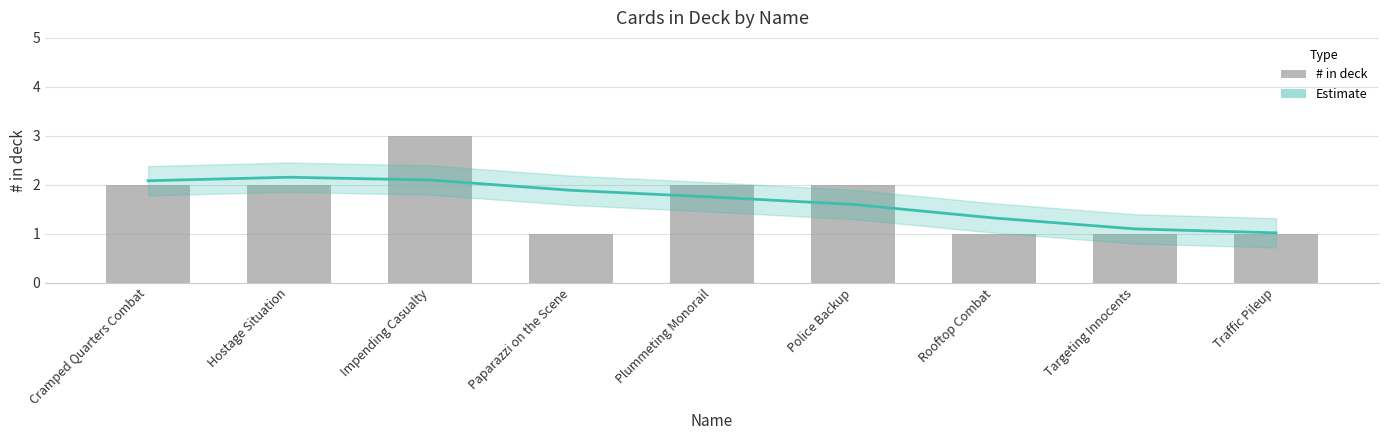

What is the spread (max minus min) of values at Cramped Quarters Combat?

0.1